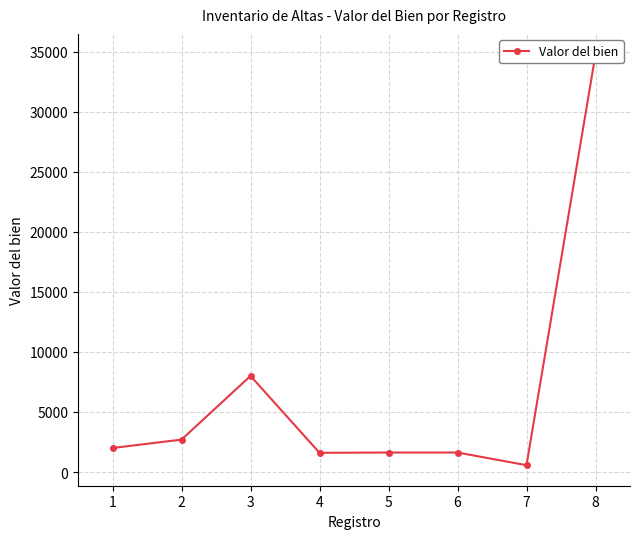

At which category does the chart reach its peak across all series?

8